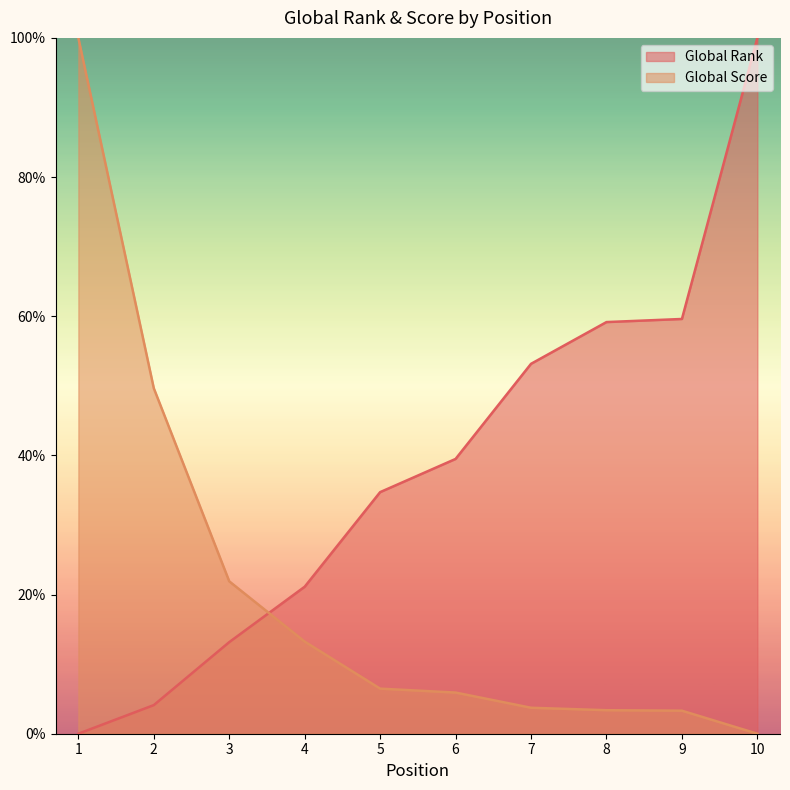

Which category has the highest value across all series?

10